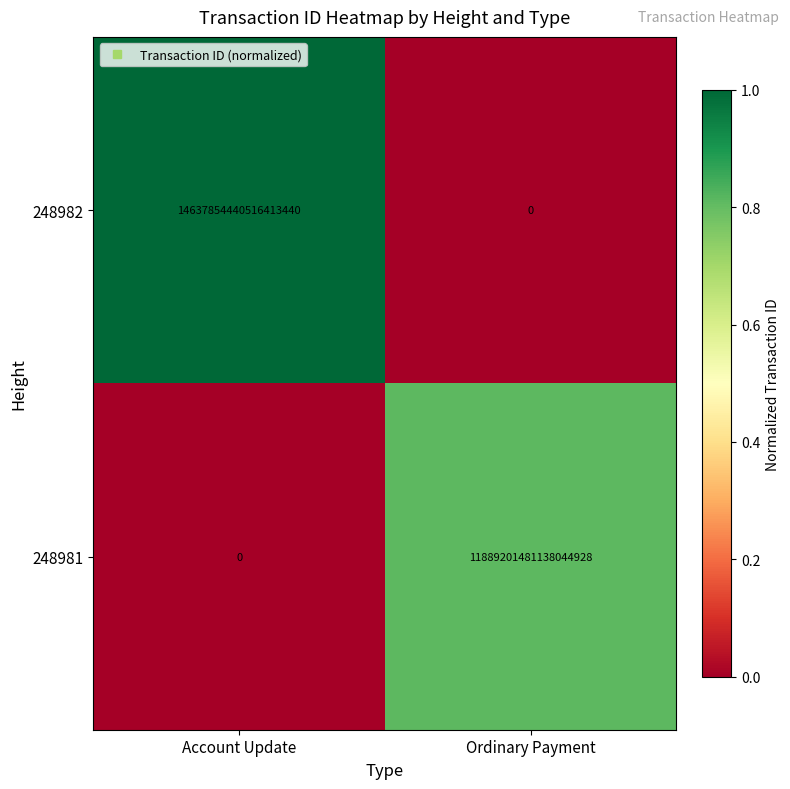

Which series has the largest range (max minus min)?

248982